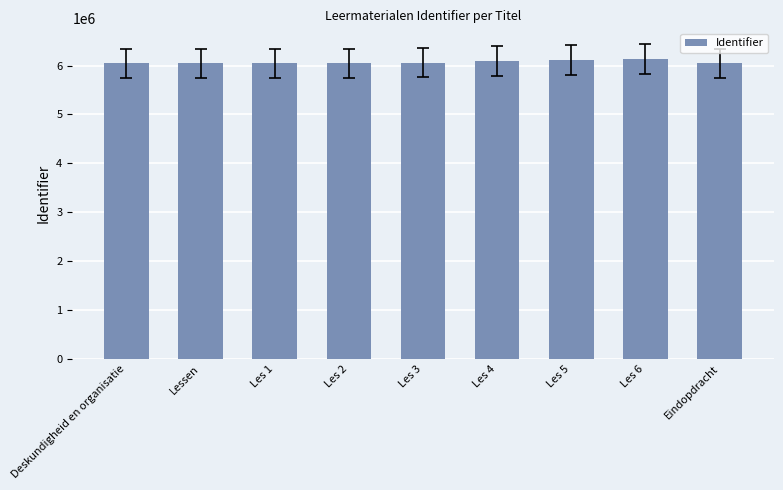

At which label does the data first exceed 6042794?

Les 3